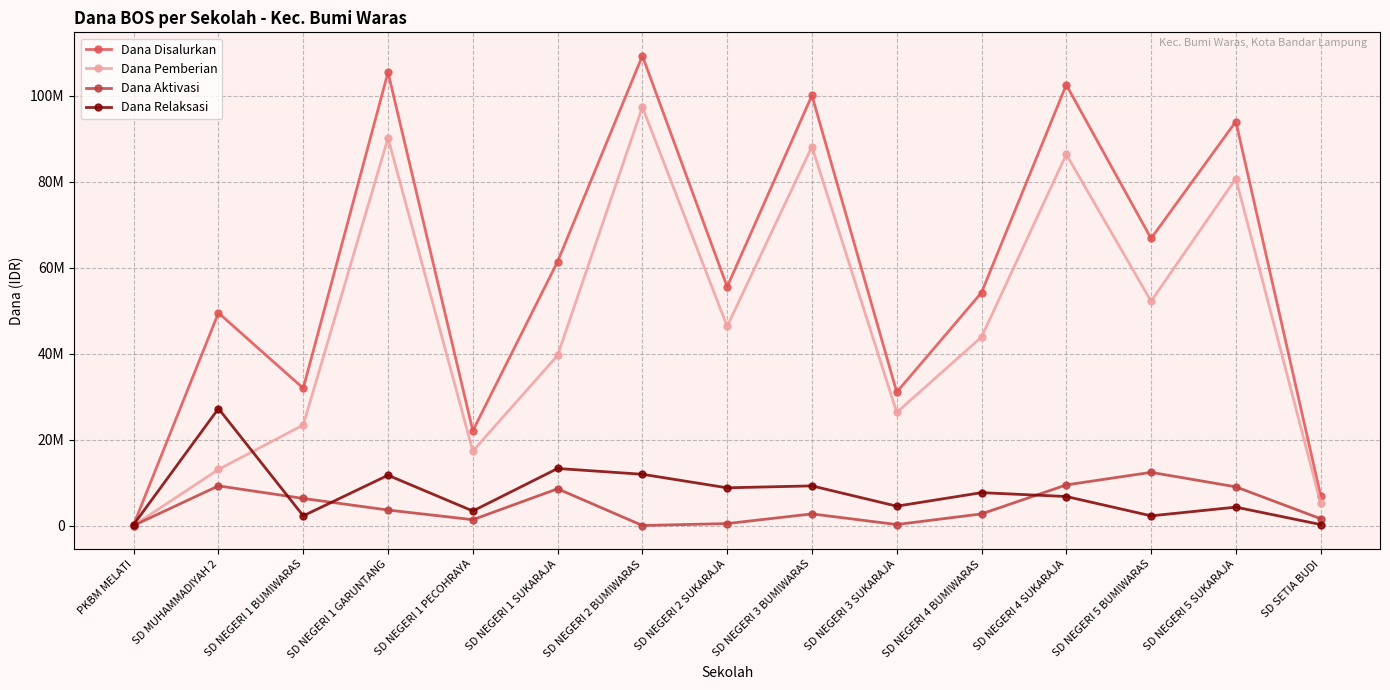

Reading left to right, what are all the values shown in this chart?

Dana Disalurkan: 225000	49500000	31950000	105525000	22050000	61425000	109350000	55575000	100125000	31050000	54225000	102600000	66825000	94050000	6975000
Dana Pemberian: 0	13050000	23400000	90225000	17325000	39600000	97425000	46350000	88200000	26325000	43875000	86400000	52200000	80775000	5175000
Dana Aktivasi: 0	9225000	6300000	3600000	1350000	8550000	0	450000	2700000	225000	2700000	9450000	12375000	9000000	1575000
Dana Relaksasi: 225000	27225000	2250000	11700000	3375000	13275000	11925000	8775000	9225000	4500000	7650000	6750000	2250000	4275000	225000